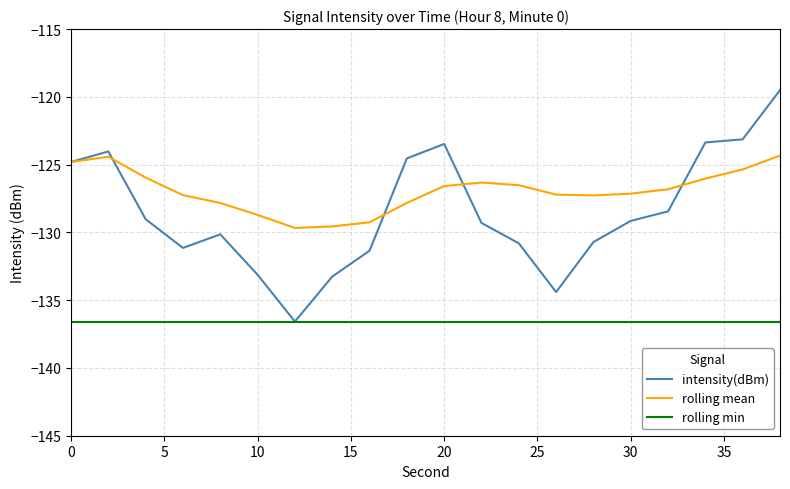

After their last crossing, which series has the higher values: rolling mean or intensity(dBm)?

intensity(dBm)